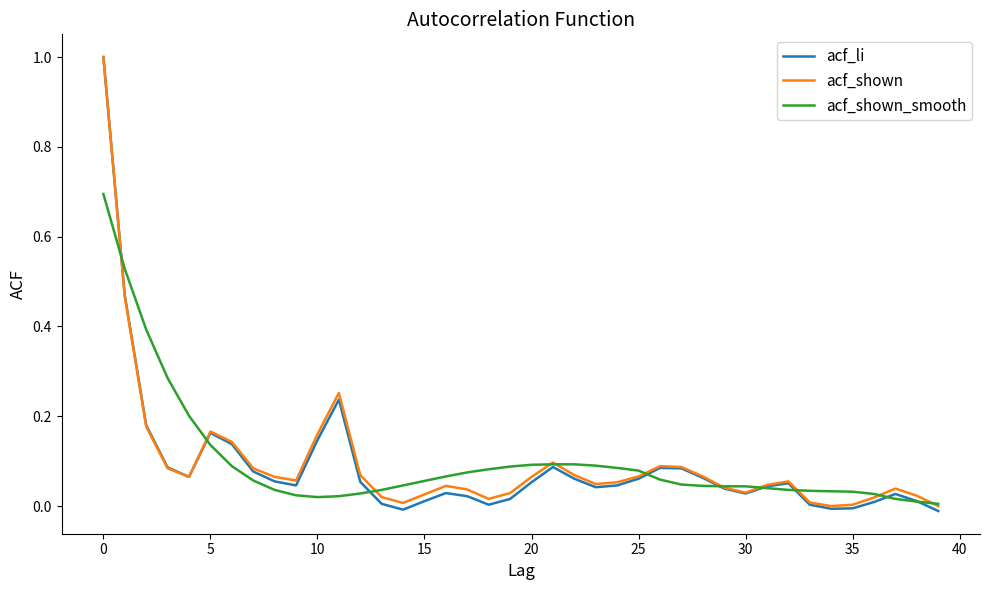

At how many categories does at least one series exceed 0?

40